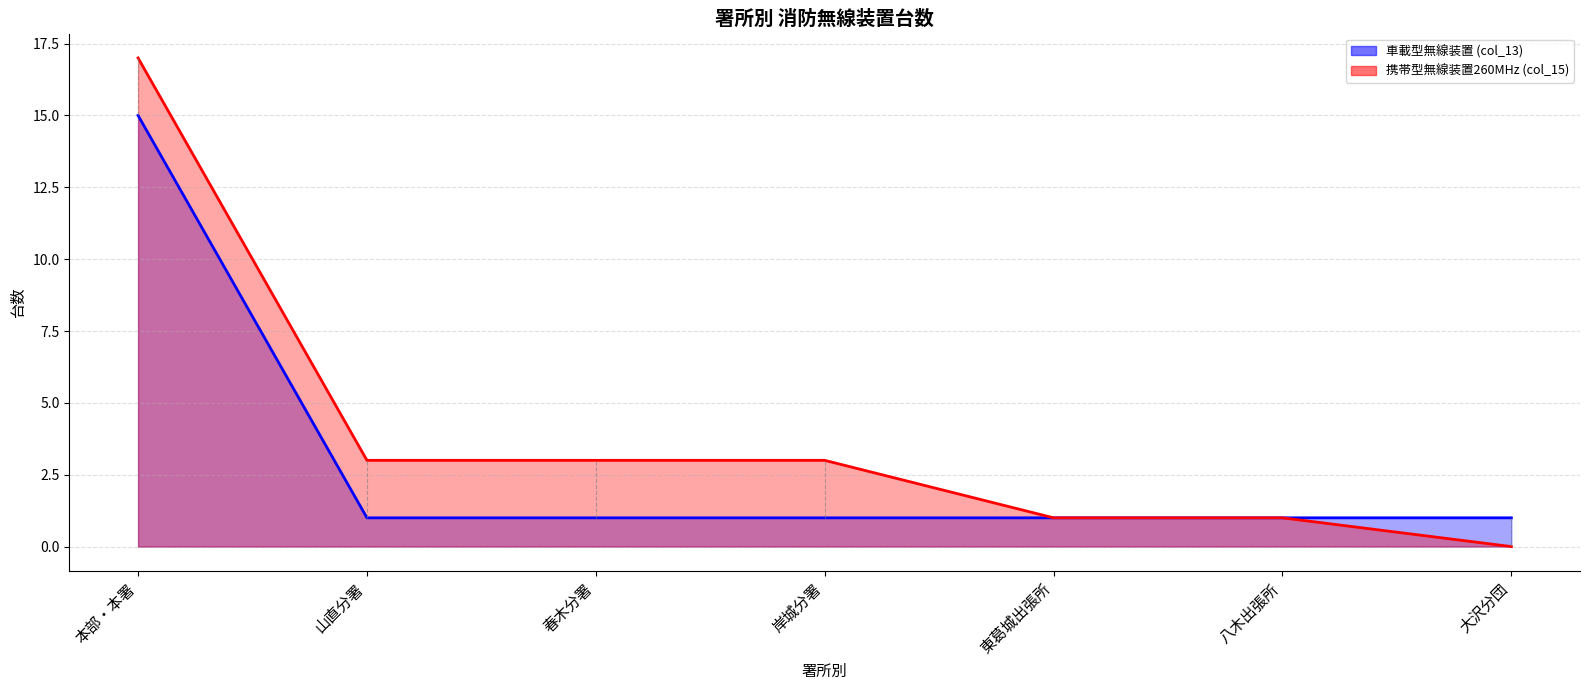

Is it true that 車載型無線装置 (col_13) equals 1 at 山直分署?

True